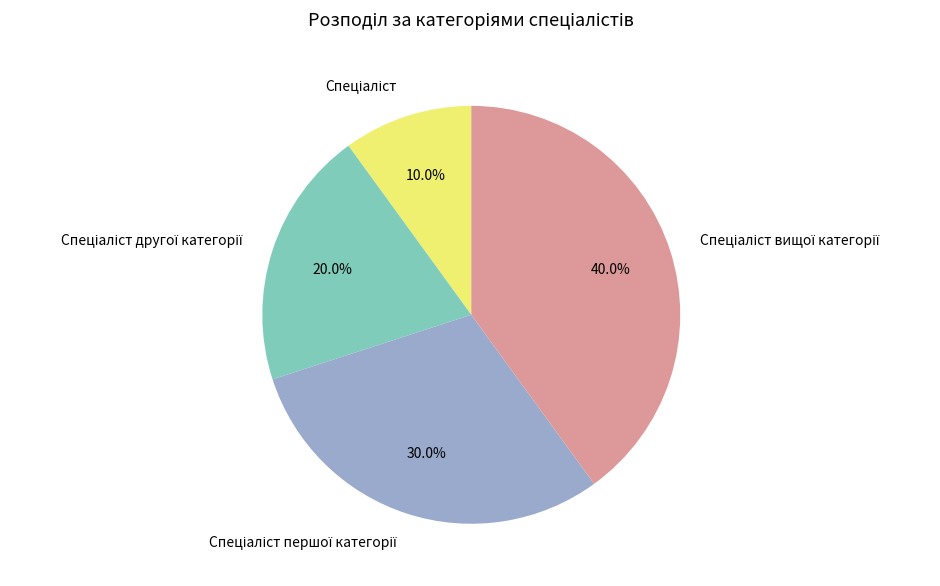

Is there any slice that represents more than half of the pie?

No